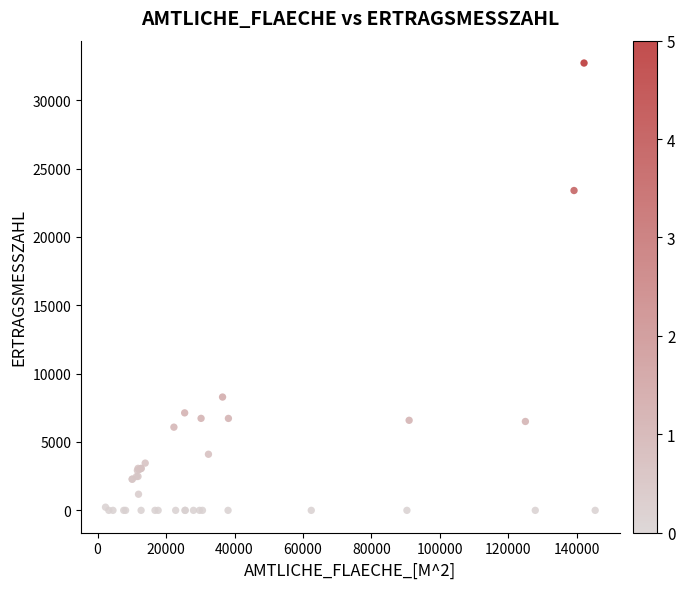

What Y value in the scatter plot is closest to 16358?

23392